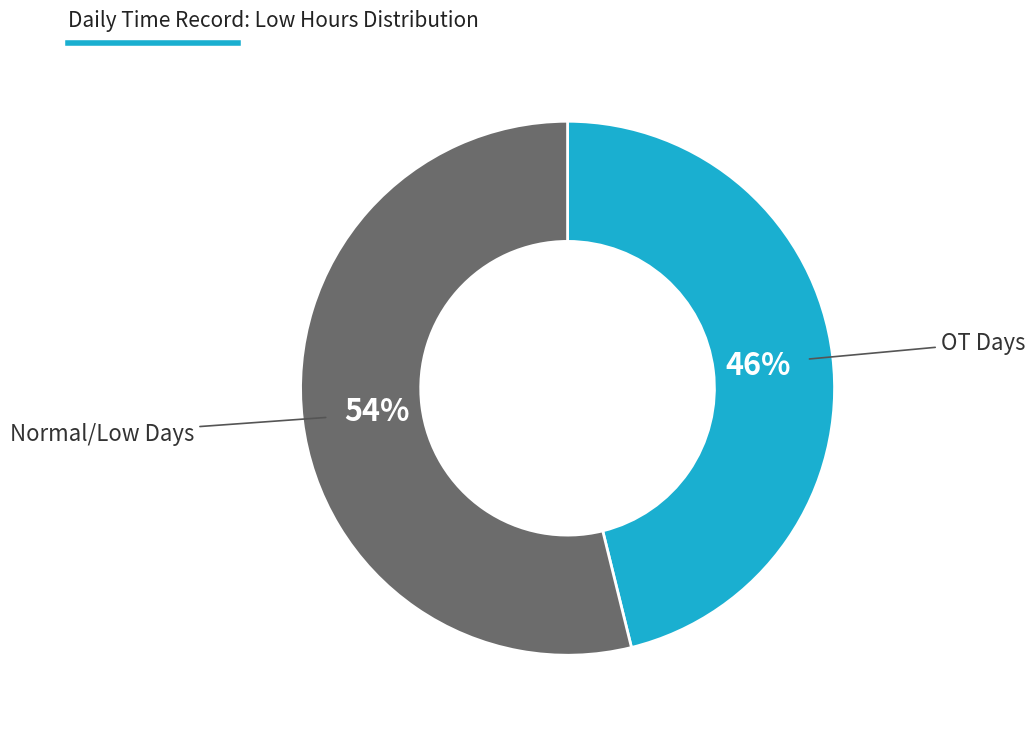

To the nearest percent, what is the difference between the largest and smallest slice percentages?

8%